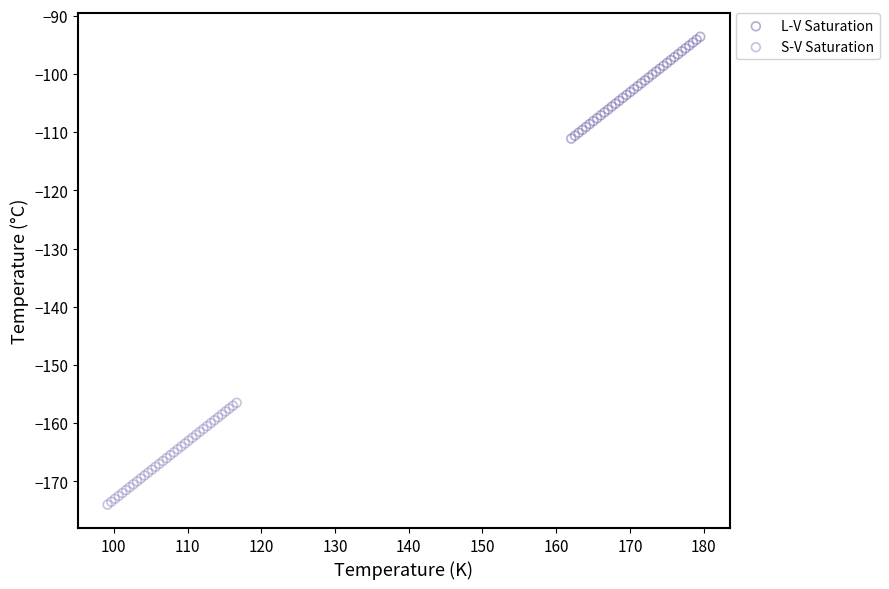

What are all the series names shown in the legend?

L-V Saturation, S-V Saturation